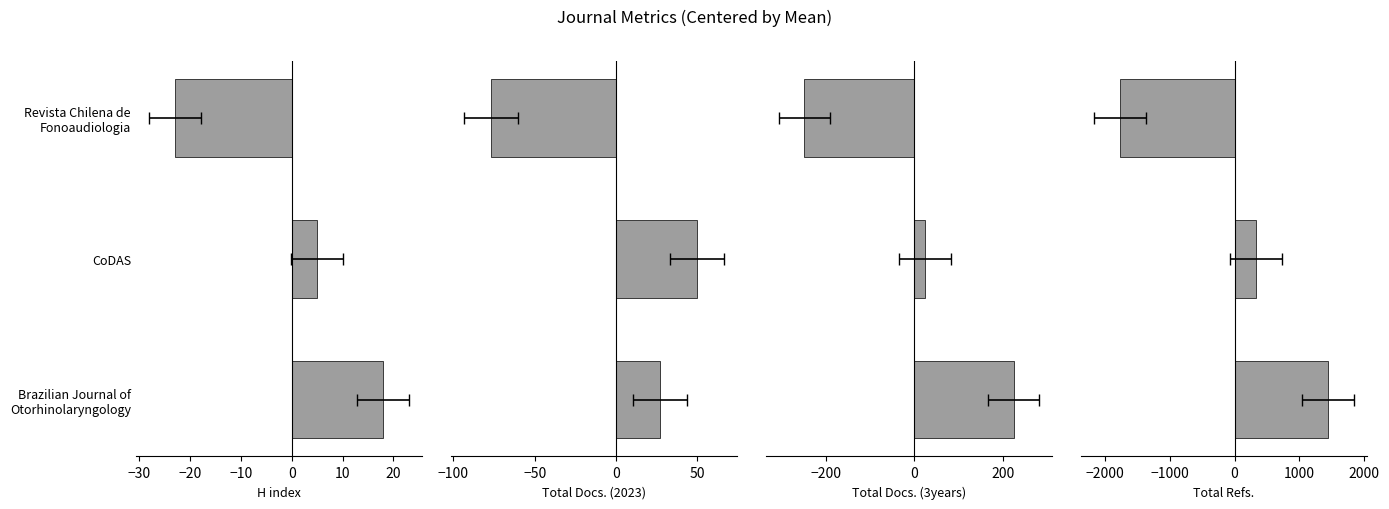

How many series are shown in this chart?

4